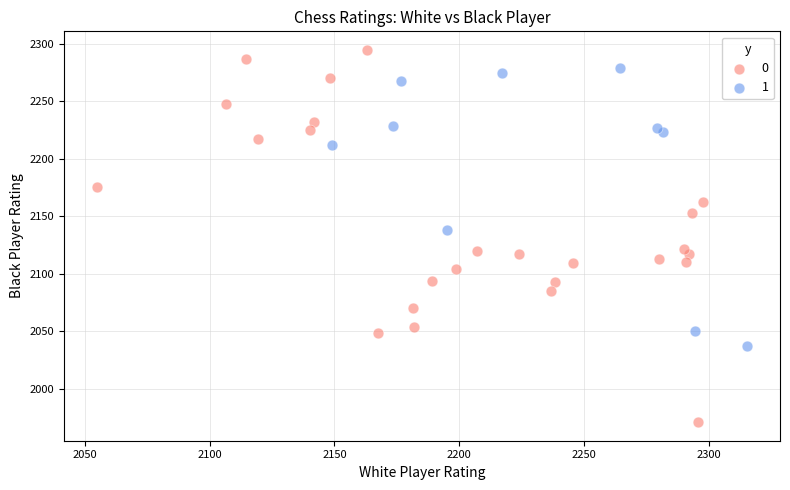

Which series contains the lowest Y value?

0